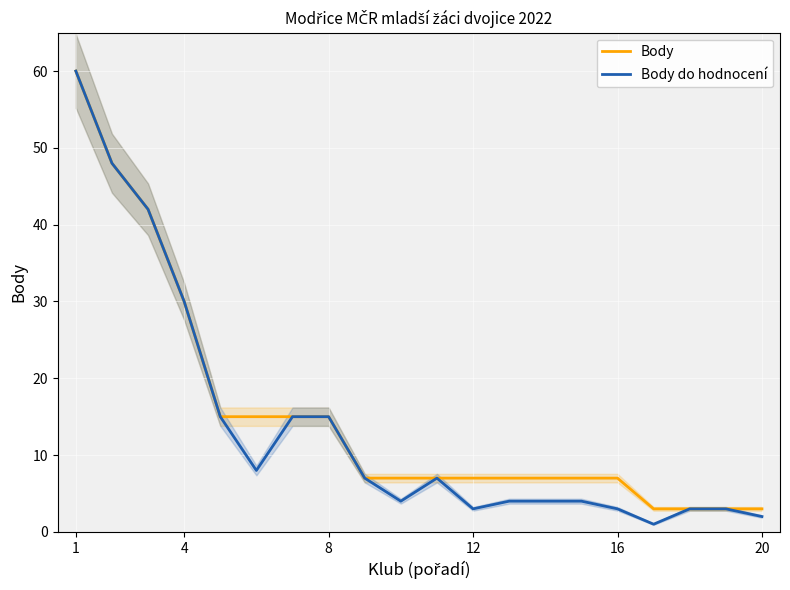

True or false: Body has more than 0 points higher than both neighbors.

False